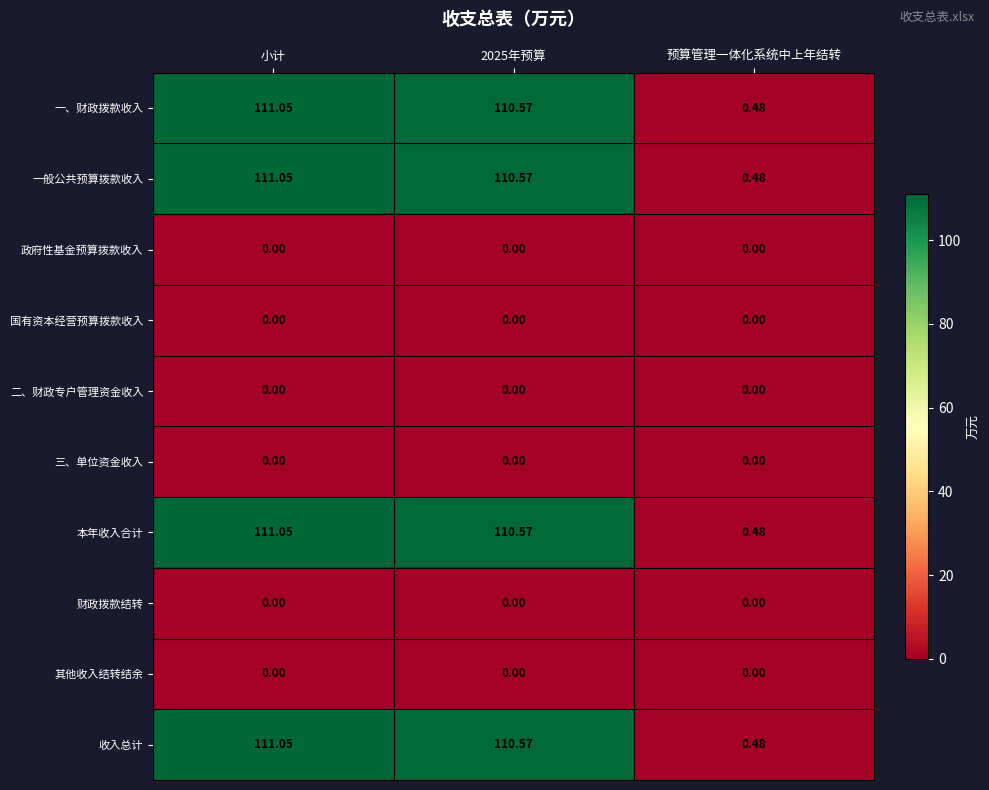

At which category is the sum across all series the highest?

小计